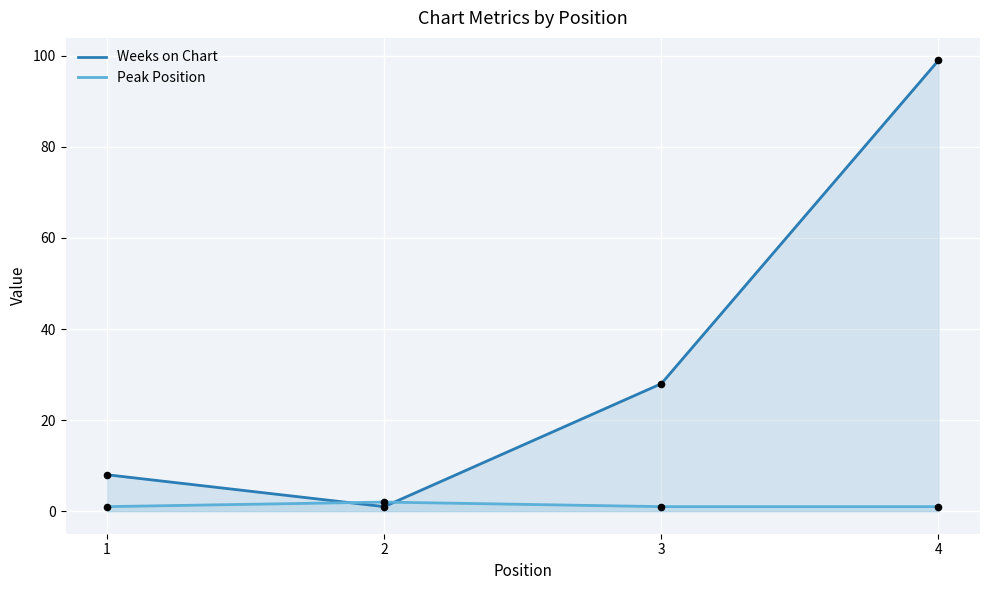

Is the value of Weeks on Chart at 1 greater than the value of Peak Position at 2?

Yes